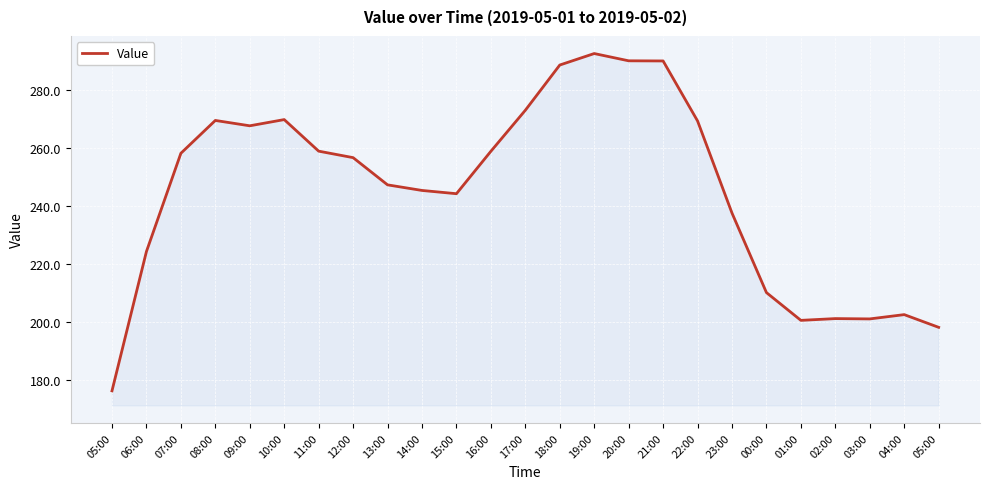

What is the average value?

245.3